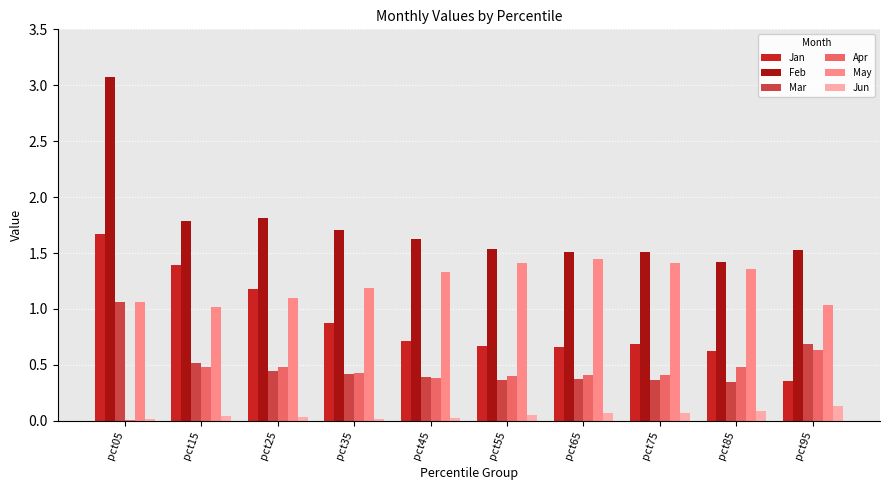

What is the sum of all Mar values?

5.0